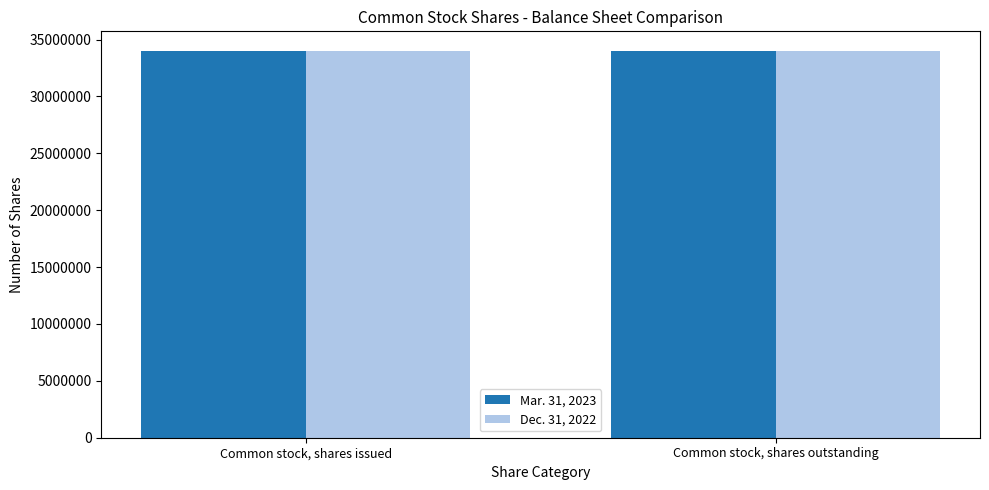

At Common stock, shares issued, list the series in order from largest to smallest.

Dec. 31, 2022, Mar. 31, 2023